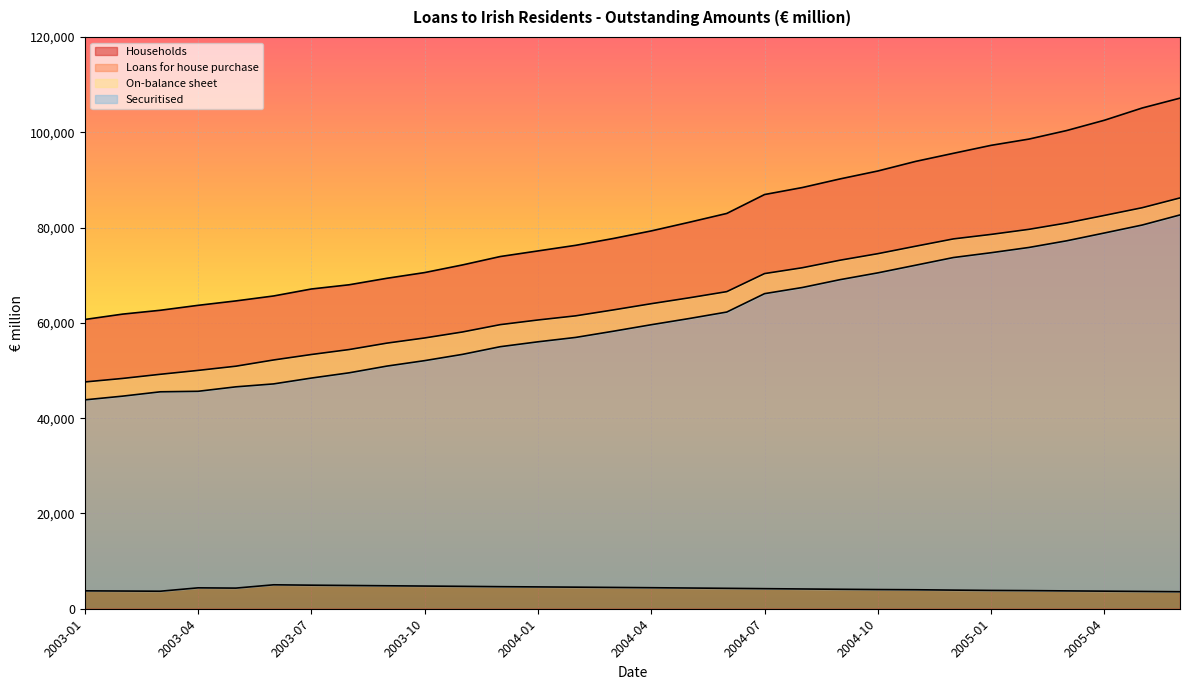

True or false: Securitised and On-balance sheet intersect in this chart.

False